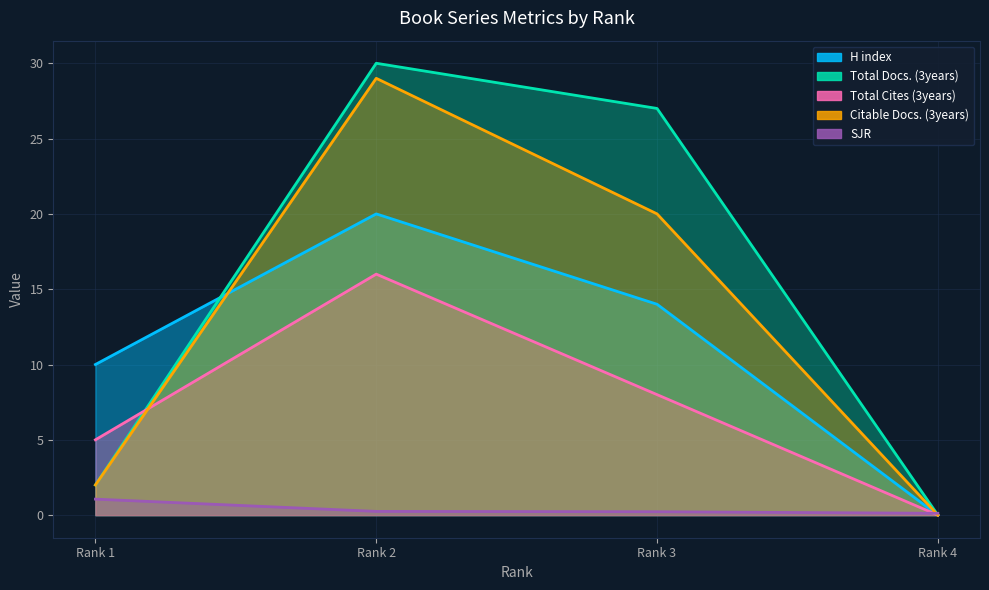

What is the difference between the maximum and second lowest values in the H index series?

10.0